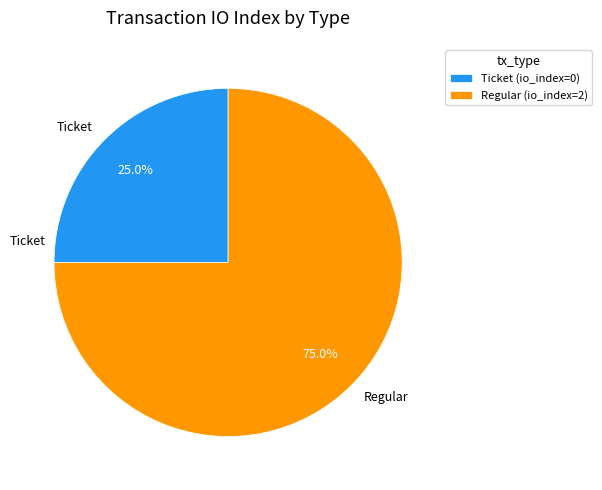

To the nearest percent, what percentage of the pie is Regular (io_index=2)?

75%